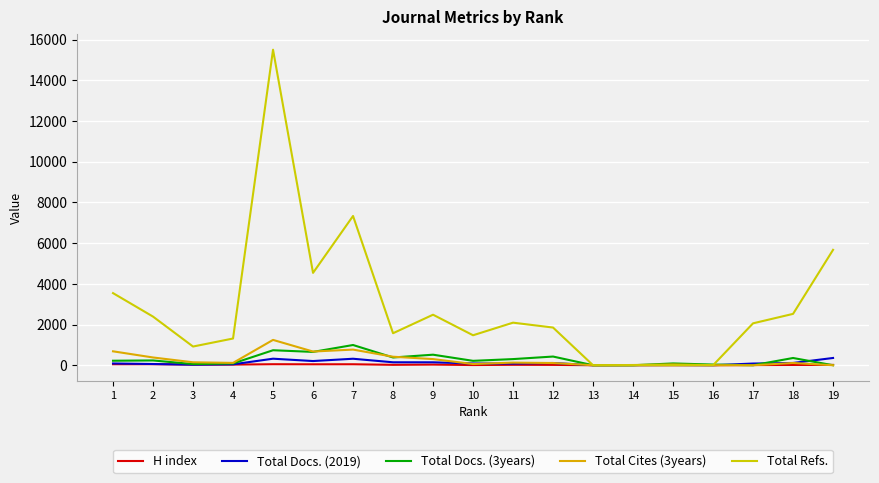

Which series has the largest total across all categories?

Total Refs.